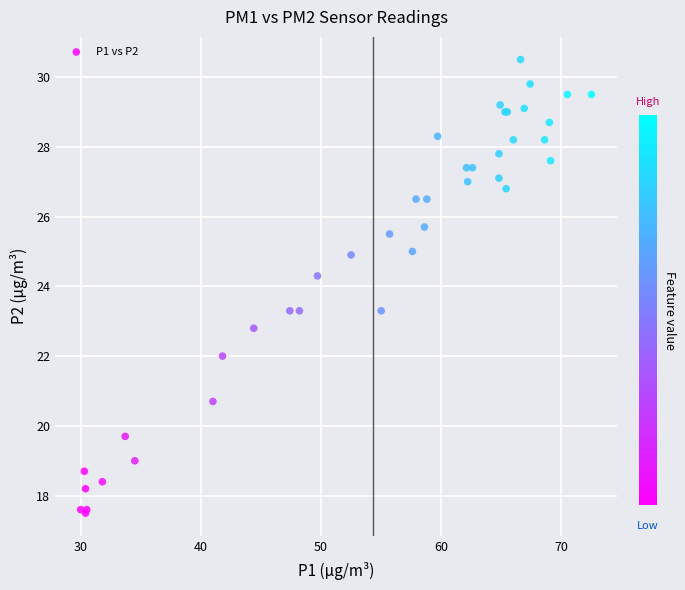

What Y value in the scatter plot is closest to 24?

24.3